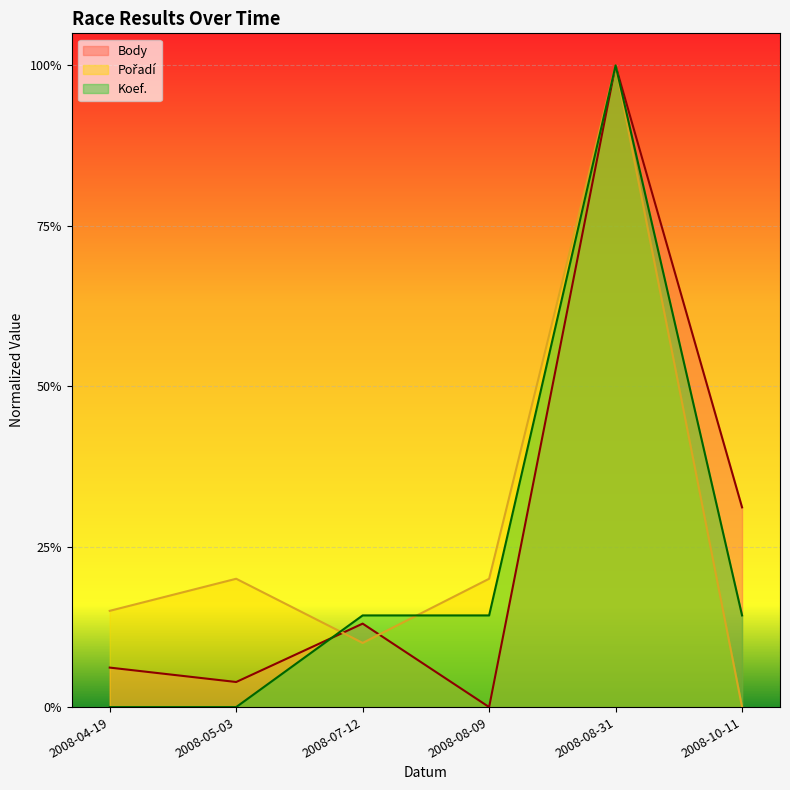

What is the label of the 4th point from the right?

2008-07-12